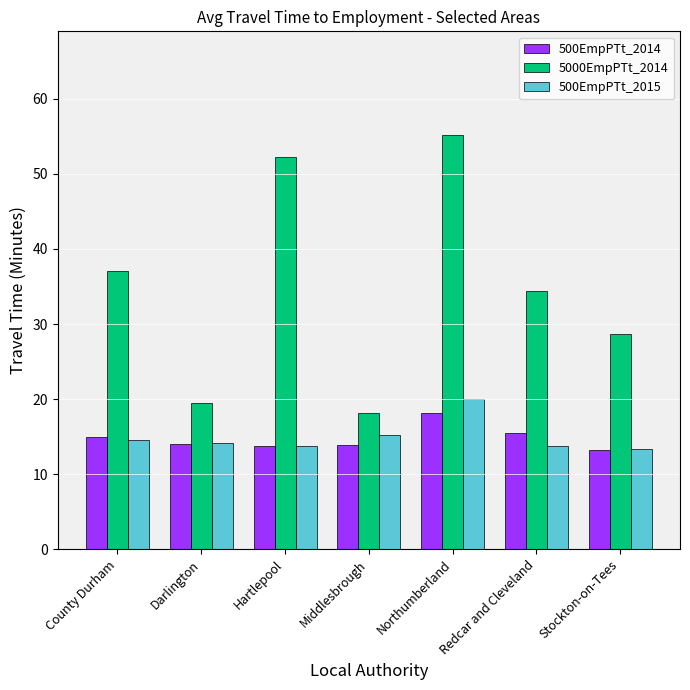

How many bars are there in total?

21